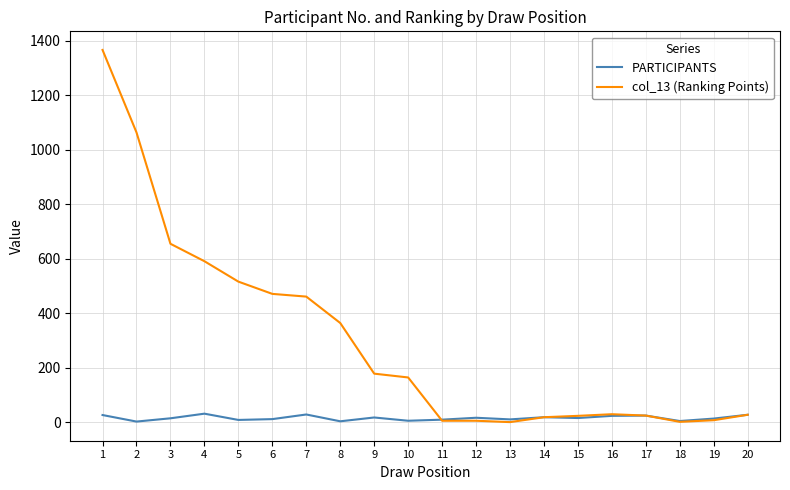

Which series has the largest range (max minus min)?

col_13 (Ranking Points)